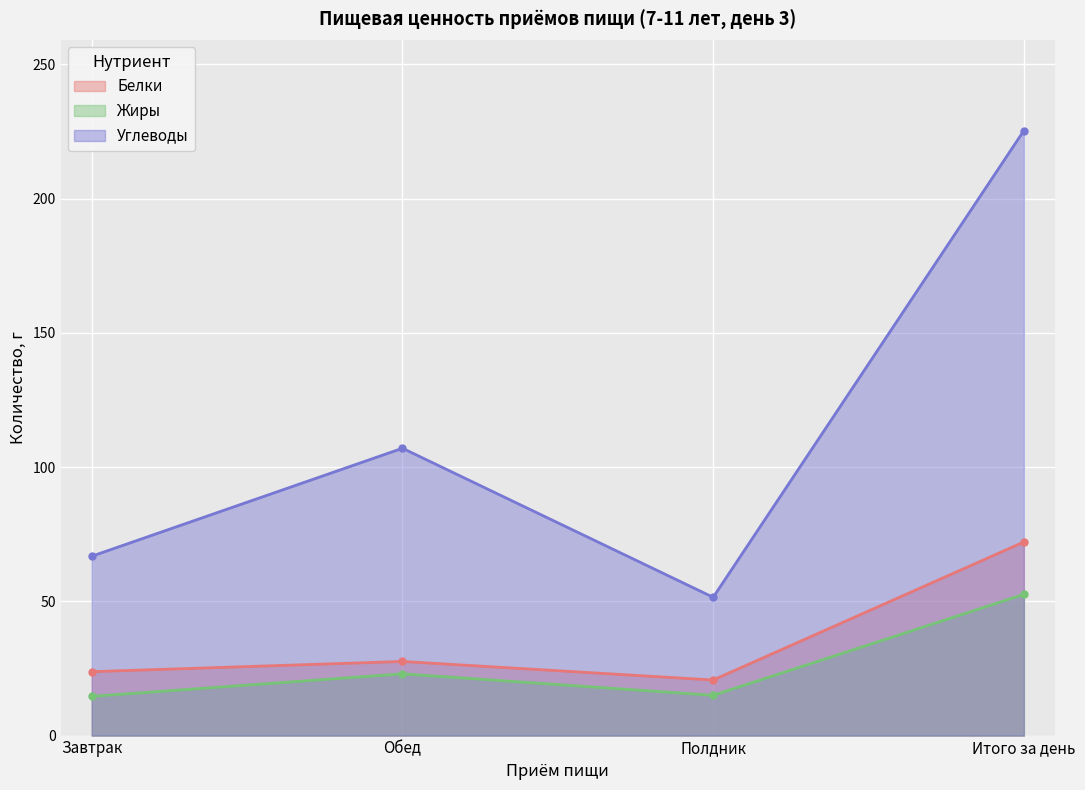

At which label is Углеводы closest to 138?

Обед